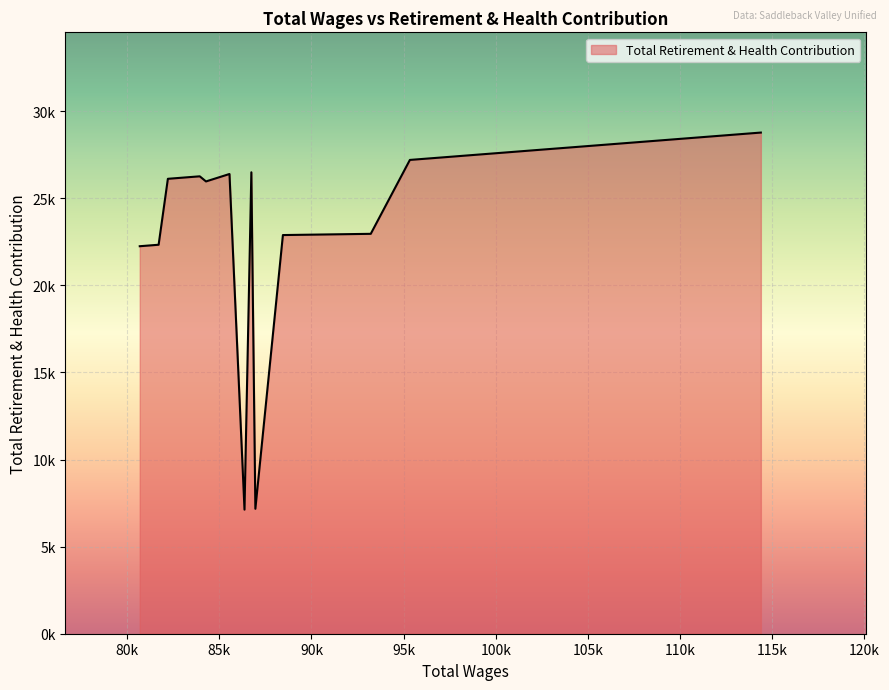

What is the difference between the maximum and second lowest values?

21602